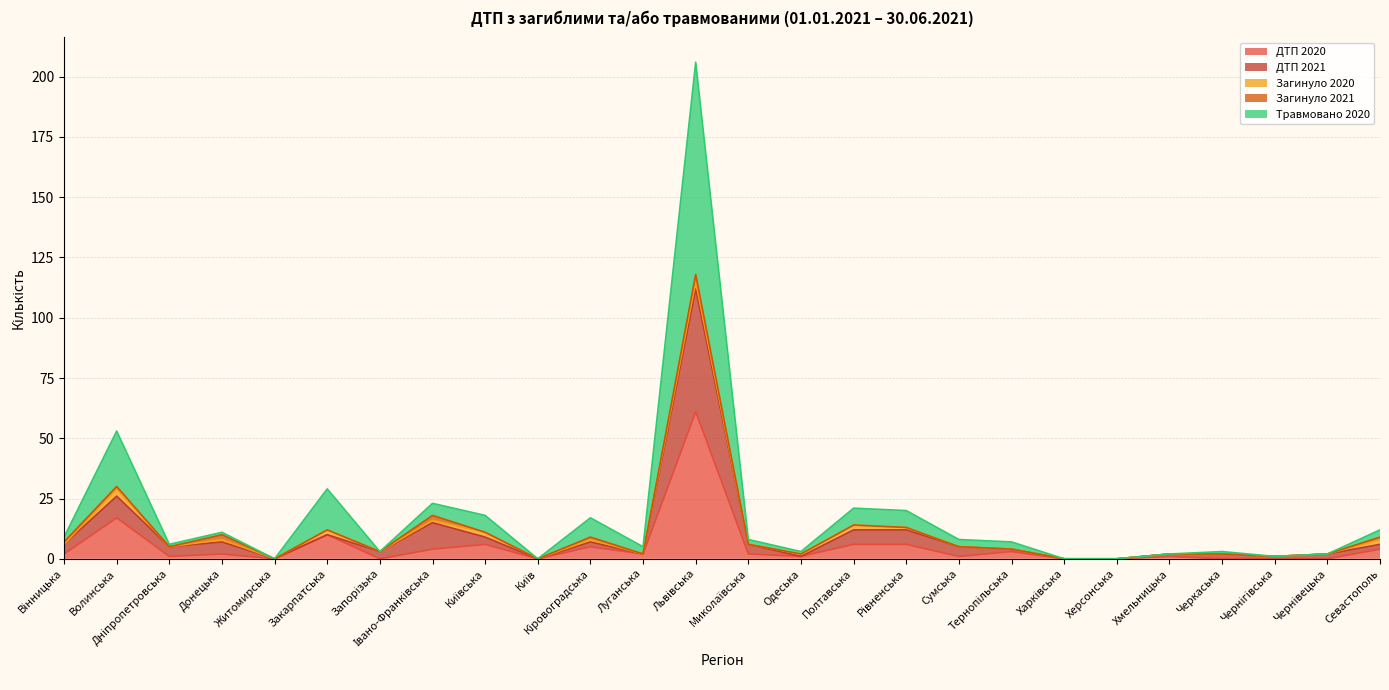

What position from the right is Запорізька?

20